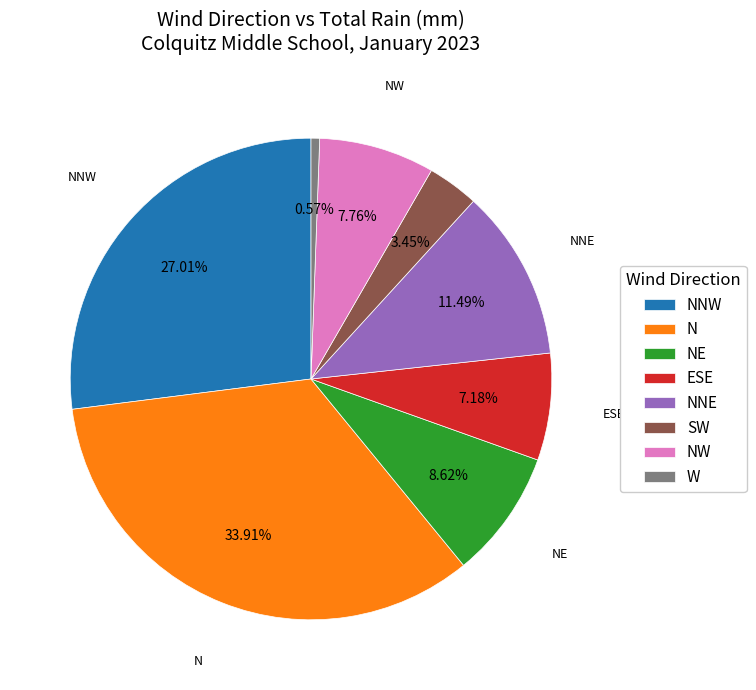

Do W and NW together represent more than half of the pie?

No